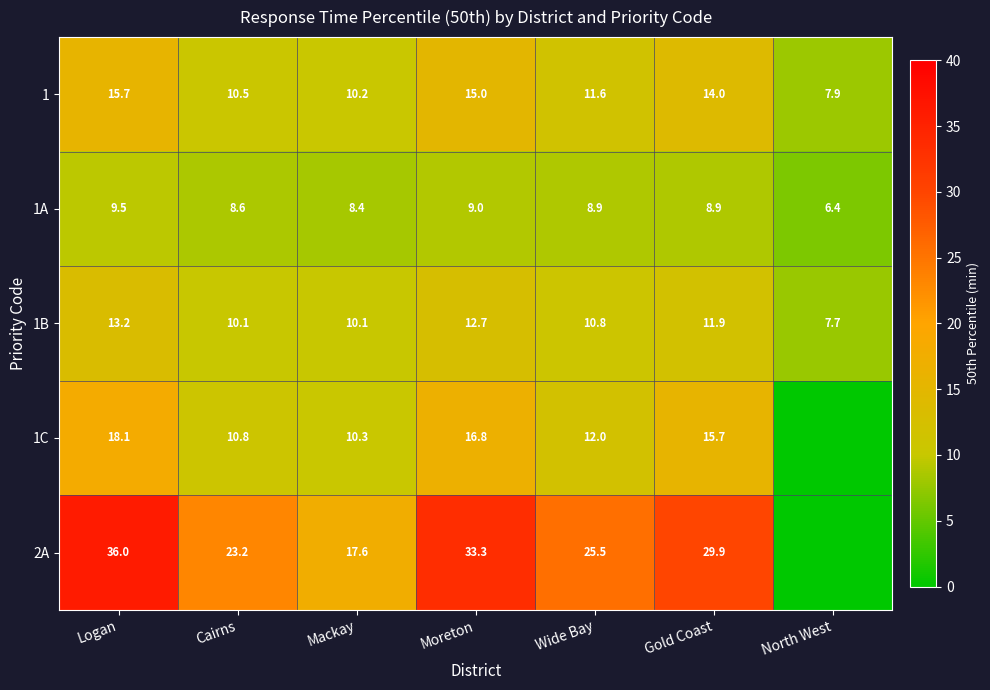

What is the difference between the highest and lowest values at Gold Coast?

21.0